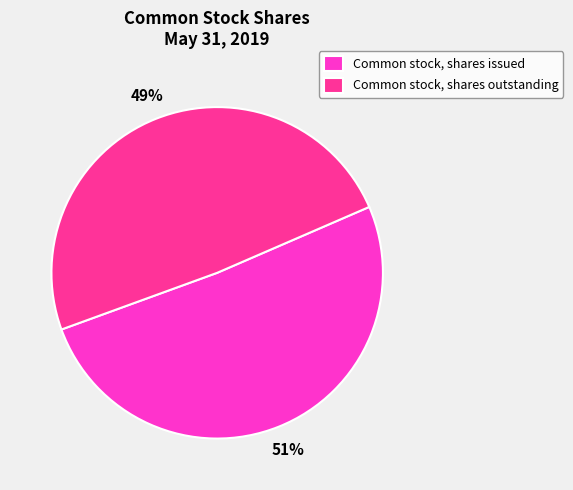

What percentage is the Common stock, shares issued slice, to the nearest percent?

51%